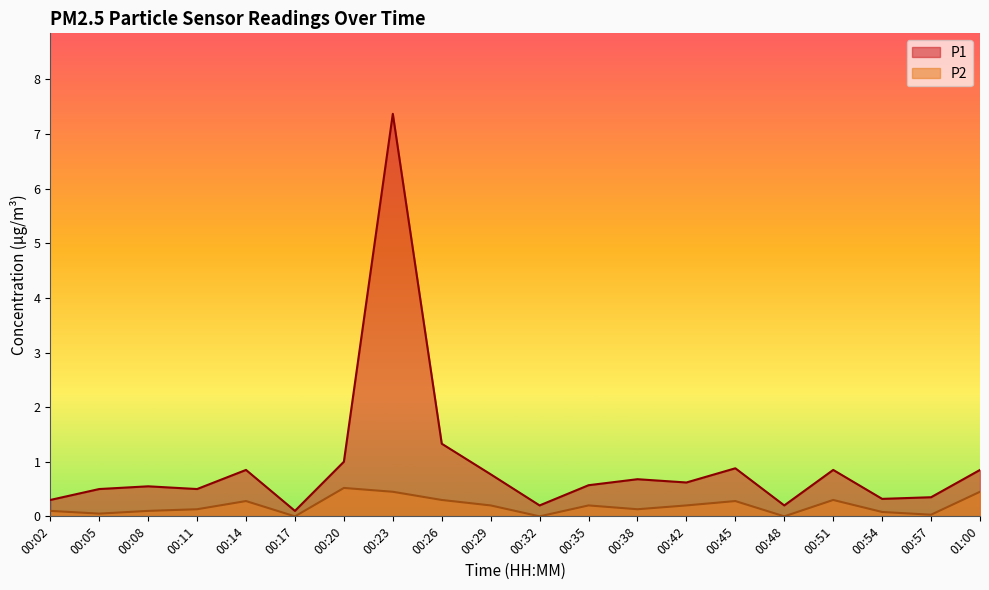

Which has a higher value, 00:38 or 00:57?

00:38